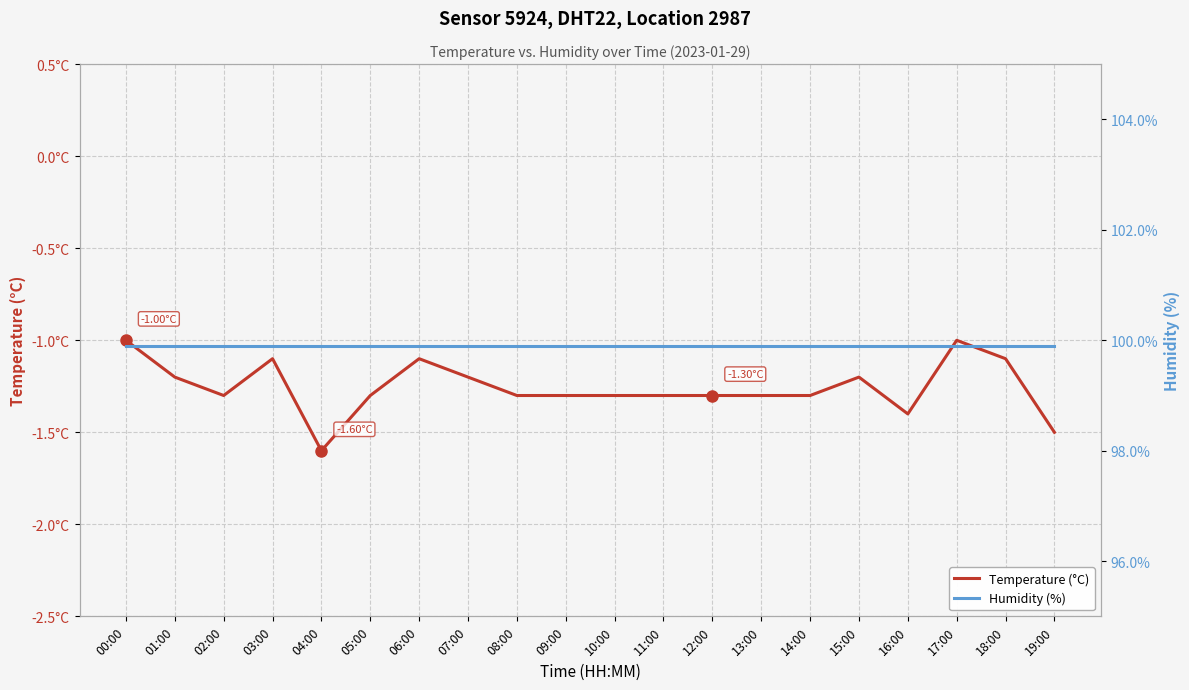

How many categories are shown in the chart?

20